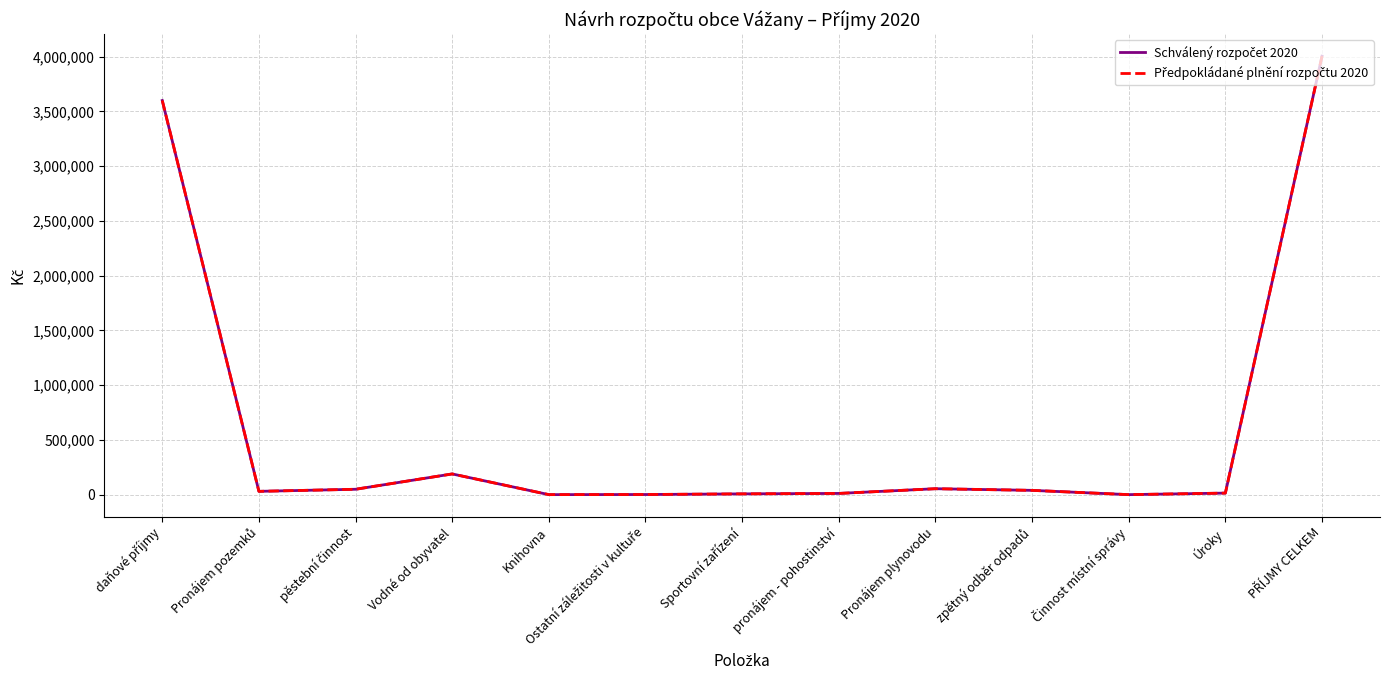

Does the chart display data point markers on the line(s)?

No